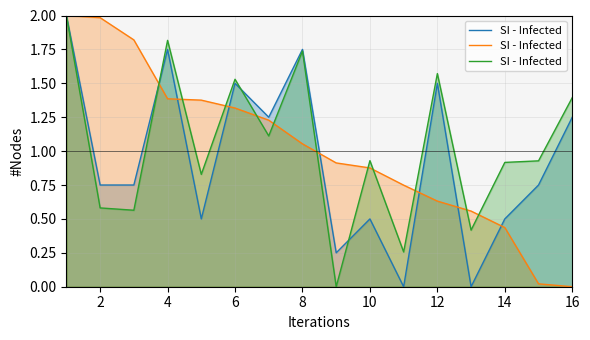

Does the chart have visible grid lines?

Yes